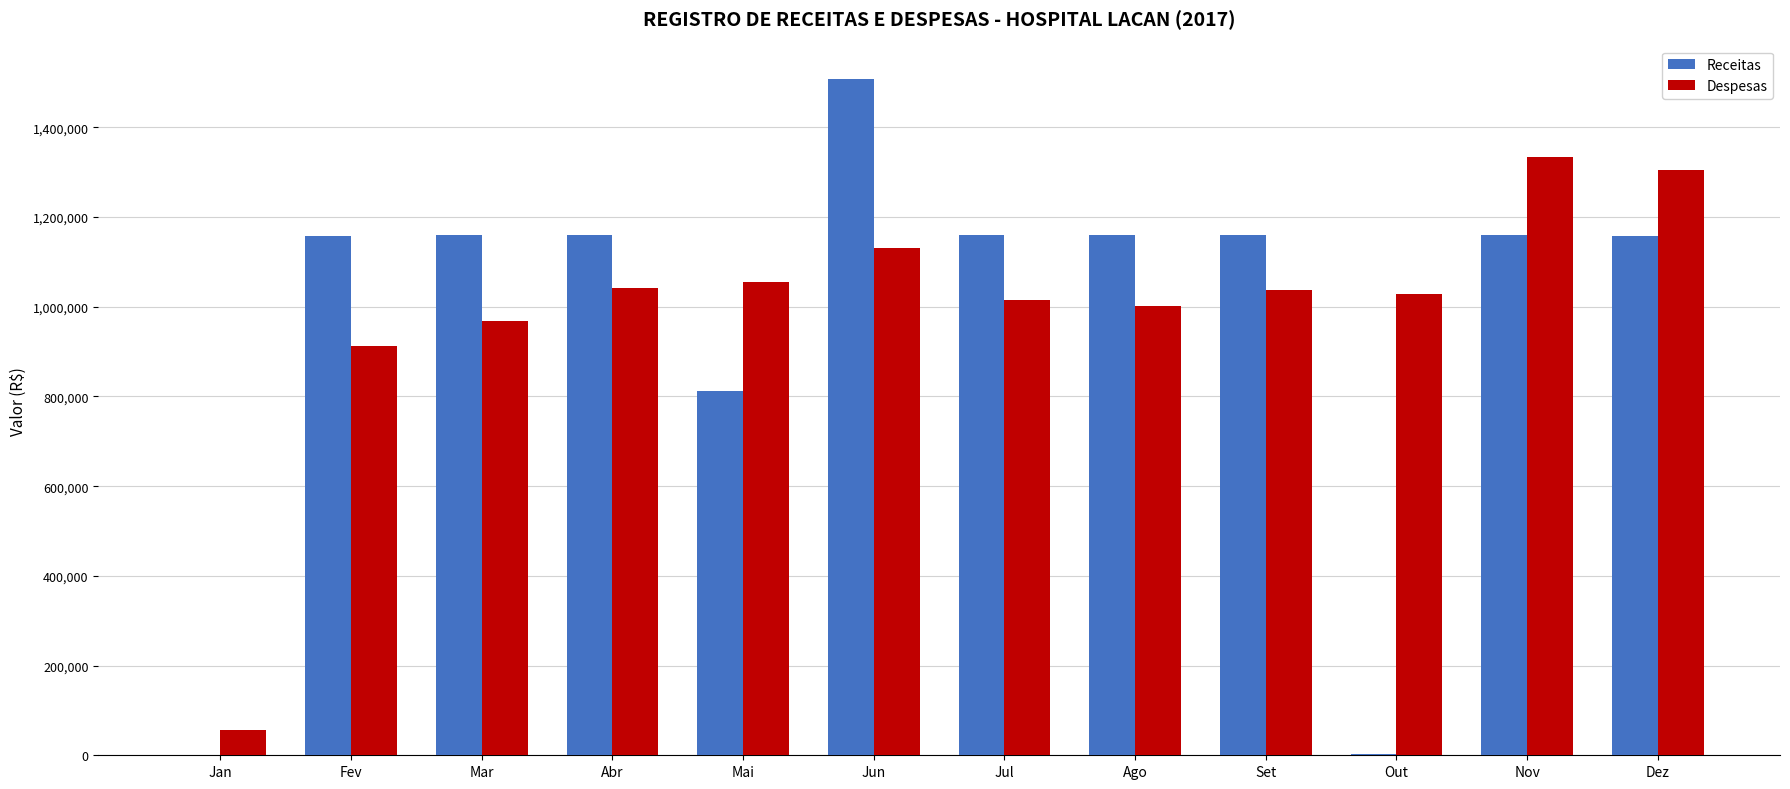

What is the difference between the Receitas values at Mar and Nov?

511.9